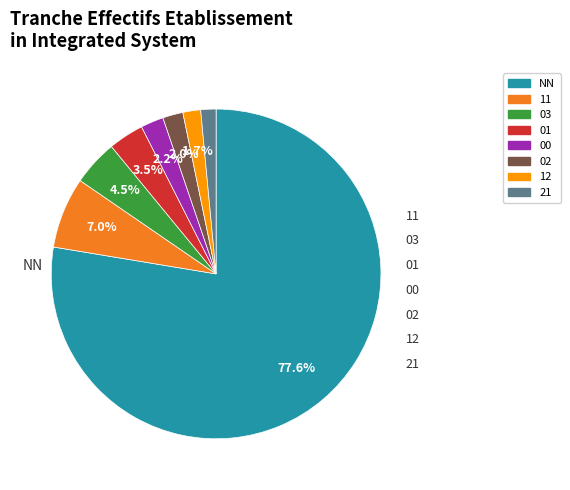

True or false: 02 accounts for 16% of the total.

False